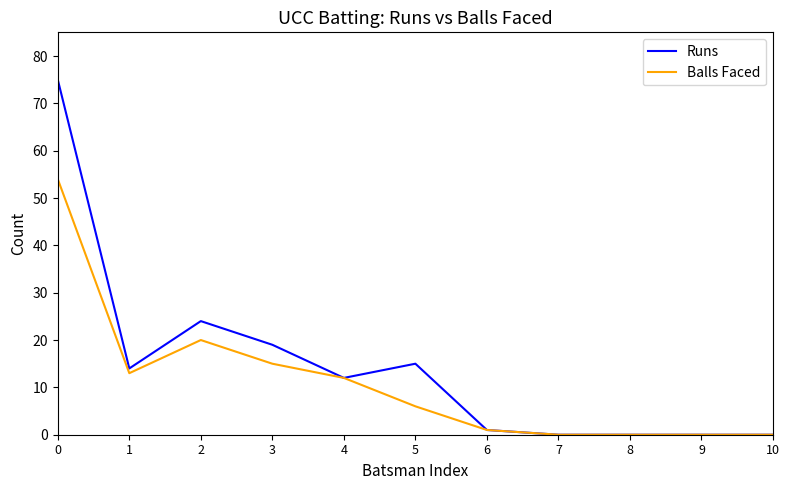

Reading left to right, what are all the values shown in this chart?

Runs: 75	14	24	19	12	15	1	0	0	0	0
Balls Faced: 54	13	20	15	12	6	1	0	0	0	0